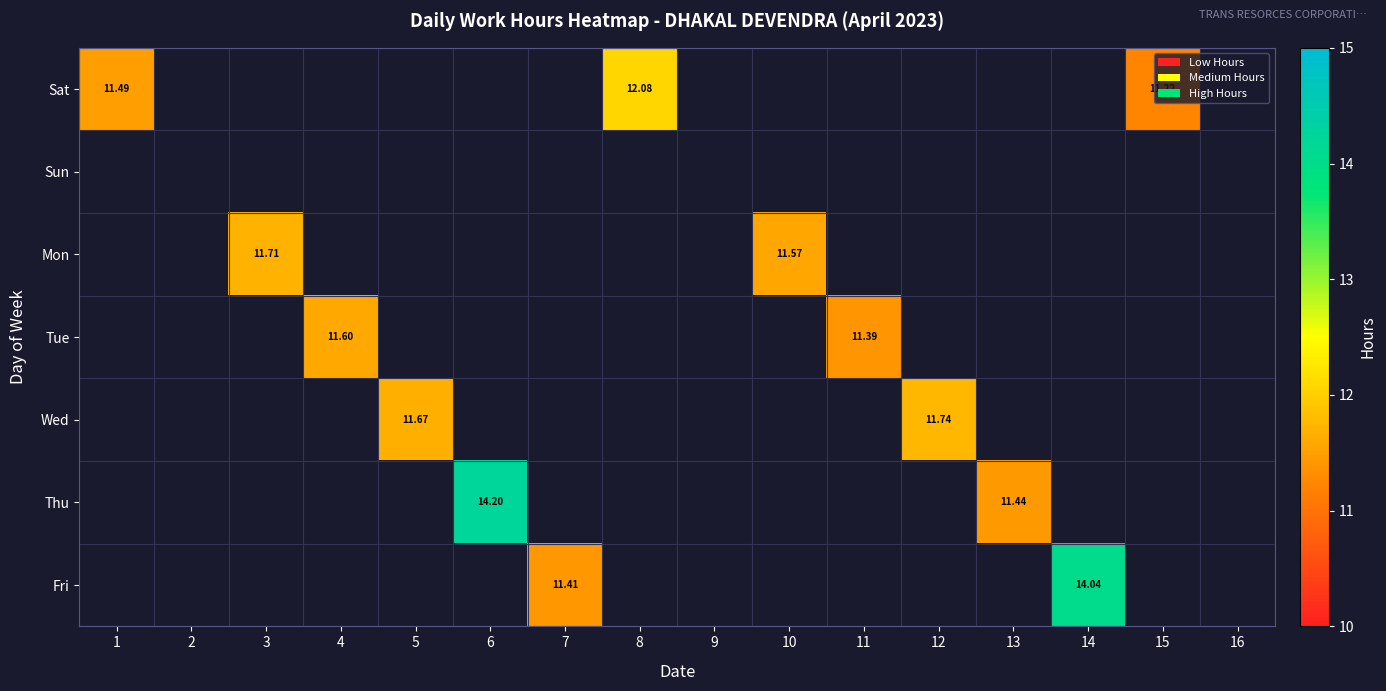

At how many categories does at least one series exceed 12?

3